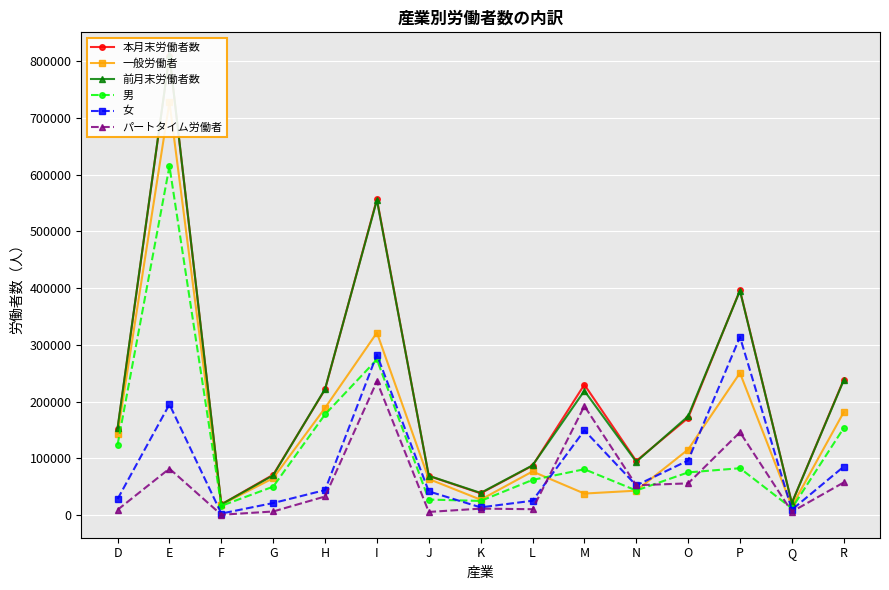

Between E and Q, which is larger?

E